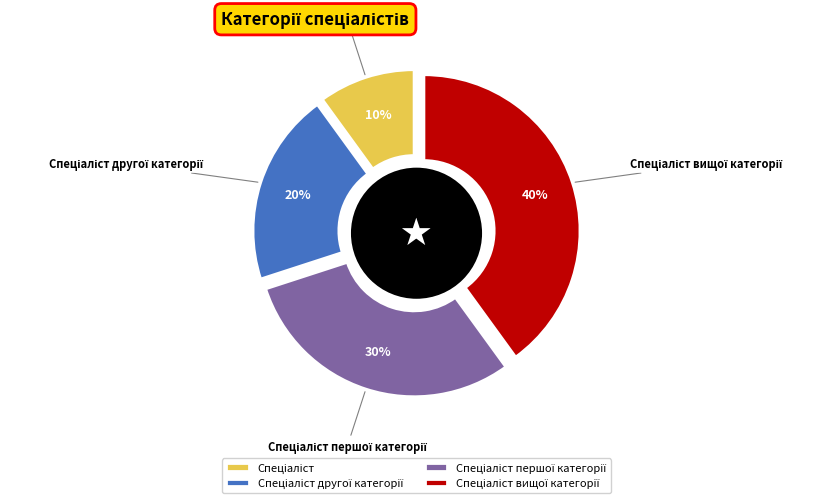

Approximately how many times larger is the value at Спеціаліст першої категорії compared to Спеціаліст другої категорії?

1.5